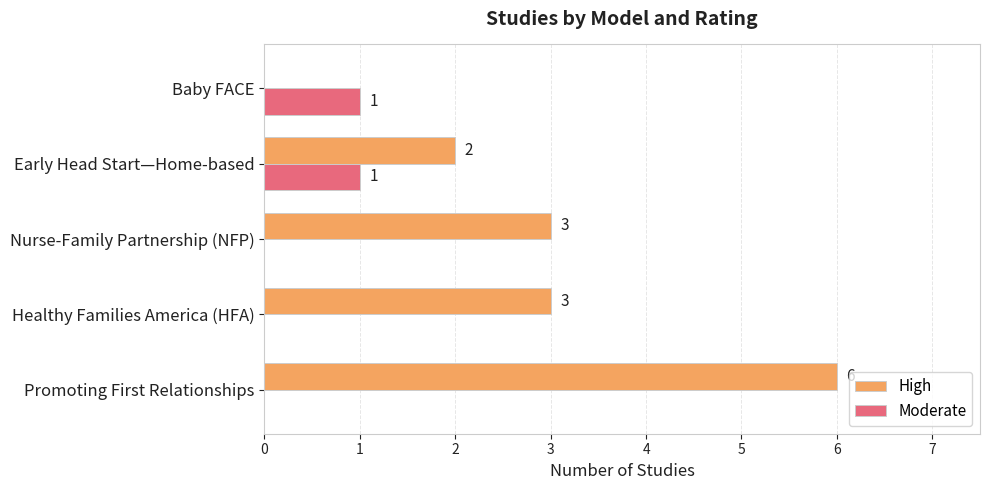

Which series has the largest total across all categories?

High